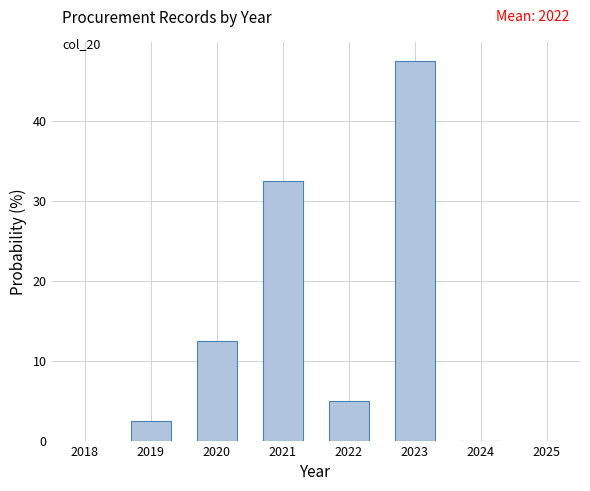

Which range on the x-axis has the tallest bar?

2022.5 to 2023.5